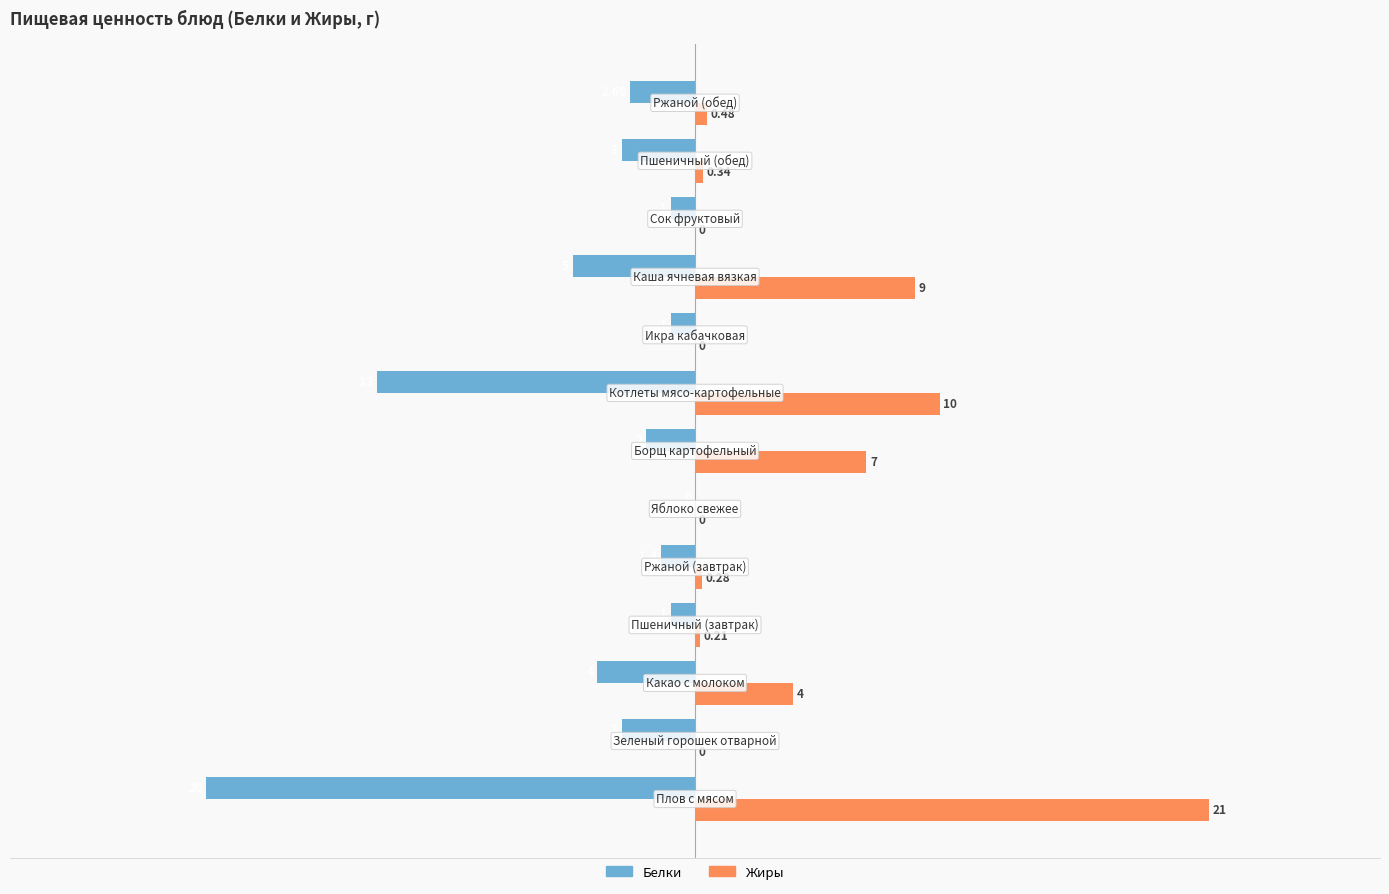

What is the average value of the Белки series?

-4.4